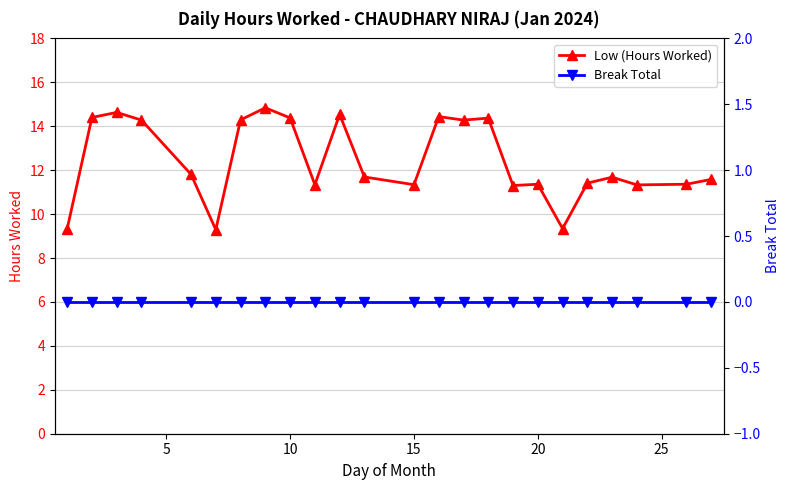

True or false: Break Total has more than 1 interior local peaks.

False